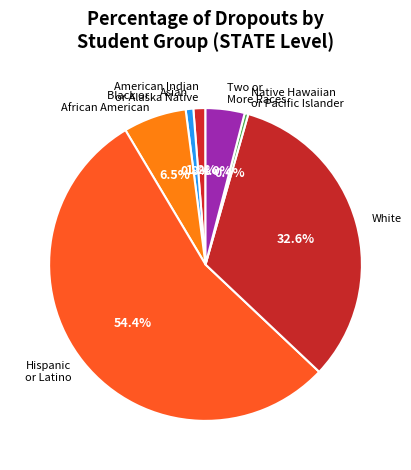

Between Native Hawaiian or Pacific Islander and Hispanic or Latino, which is larger?

Hispanic or Latino